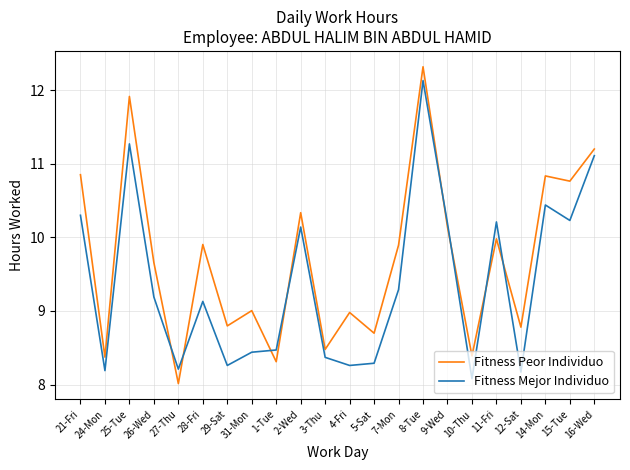

At which category is the sum across all series the highest?

8-Tue